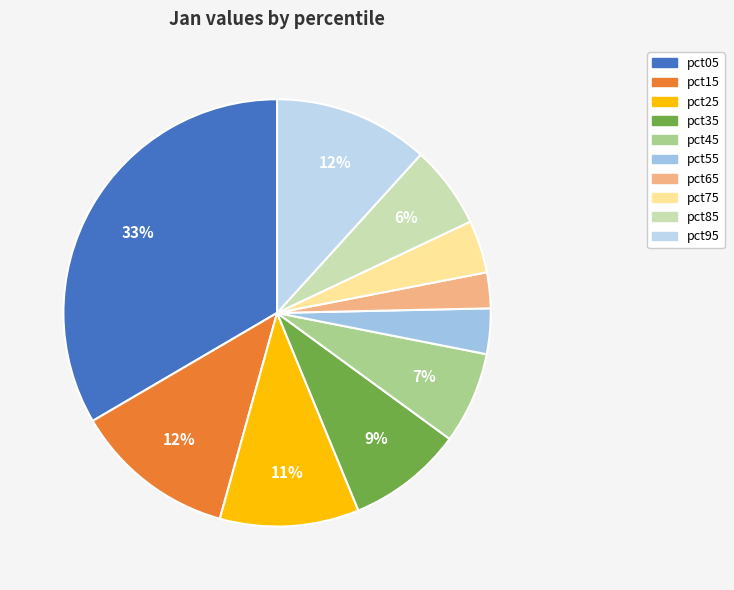

Which slice is the largest?

pct05